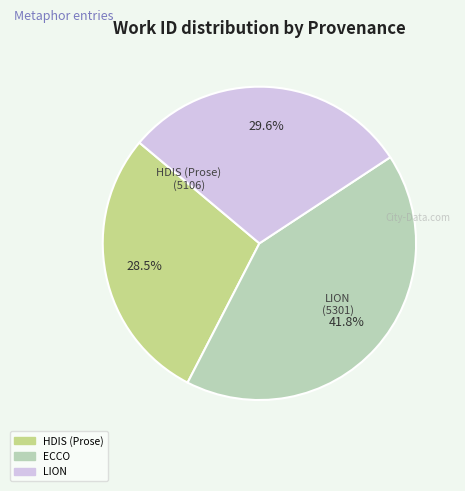

Is there a majority slice in this chart?

No